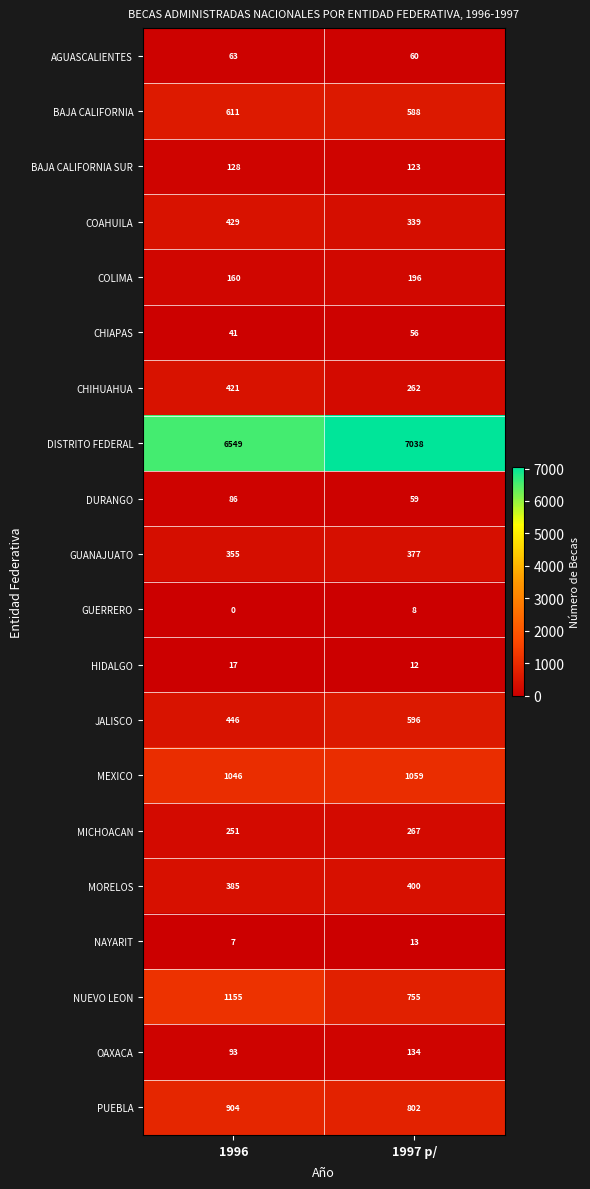

Rank the series at 1997 p/ from lowest to highest value.

GUERRERO, HIDALGO, NAYARIT, CHIAPAS, DURANGO, AGUASCALIENTES, BAJA CALIFORNIA SUR, OAXACA, COLIMA, CHIHUAHUA, MICHOACAN, COAHUILA, GUANAJUATO, MORELOS, BAJA CALIFORNIA, JALISCO, NUEVO LEON, PUEBLA, MEXICO, DISTRITO FEDERAL